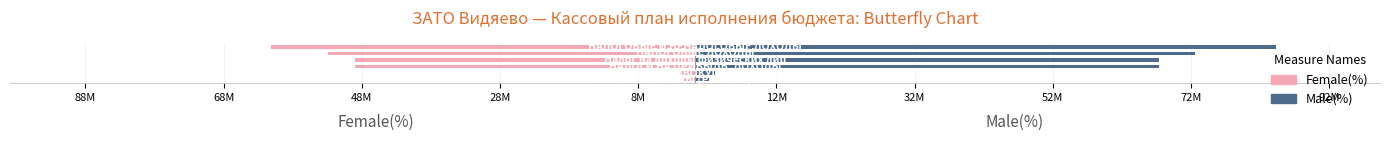

What is the minimum value shown in the chart?

-61400876.0